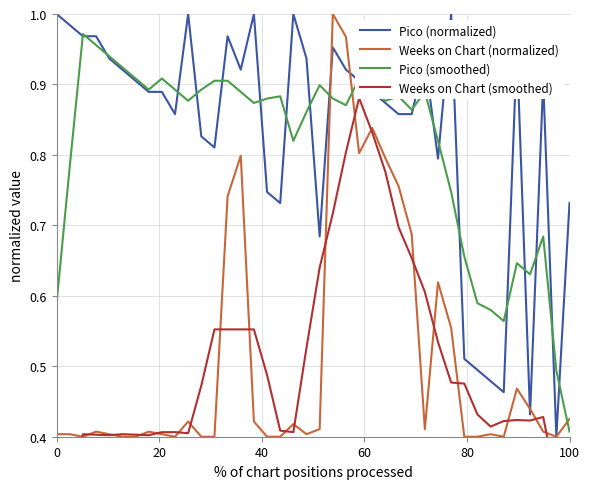

Is the value of Pico (normalized) at 18 greater than the value of Pico (smoothed) at 31?

Yes